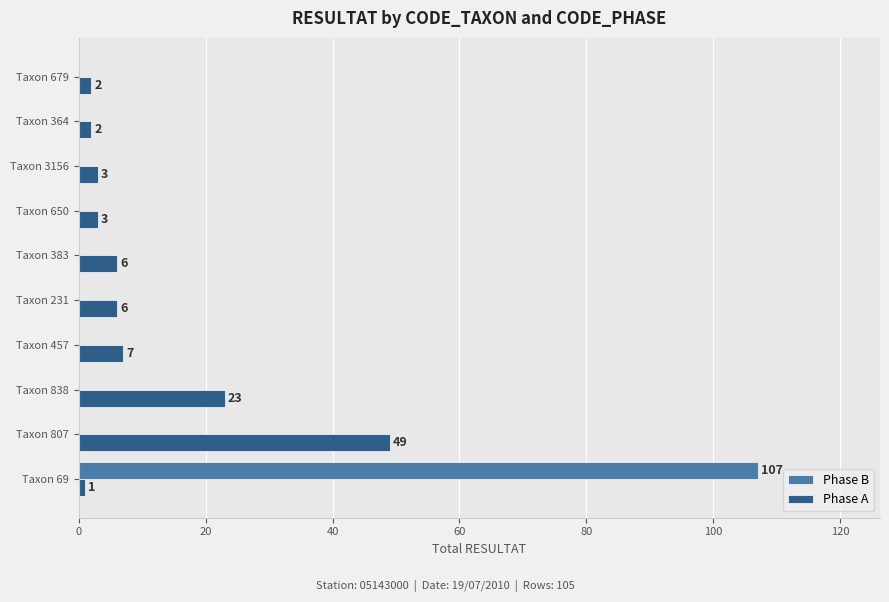

True or false: Phase B has a value of 38 at Taxon 69.

False